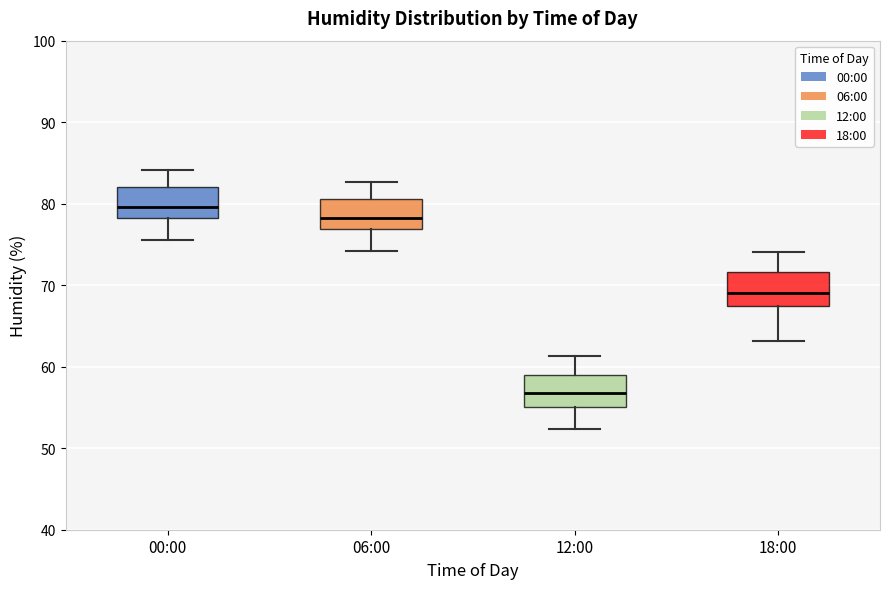

Where does the median line of the box for 18:00 sit on the y-axis? The values are not printed on the chart, so give them approximately, as read against the axis.

69